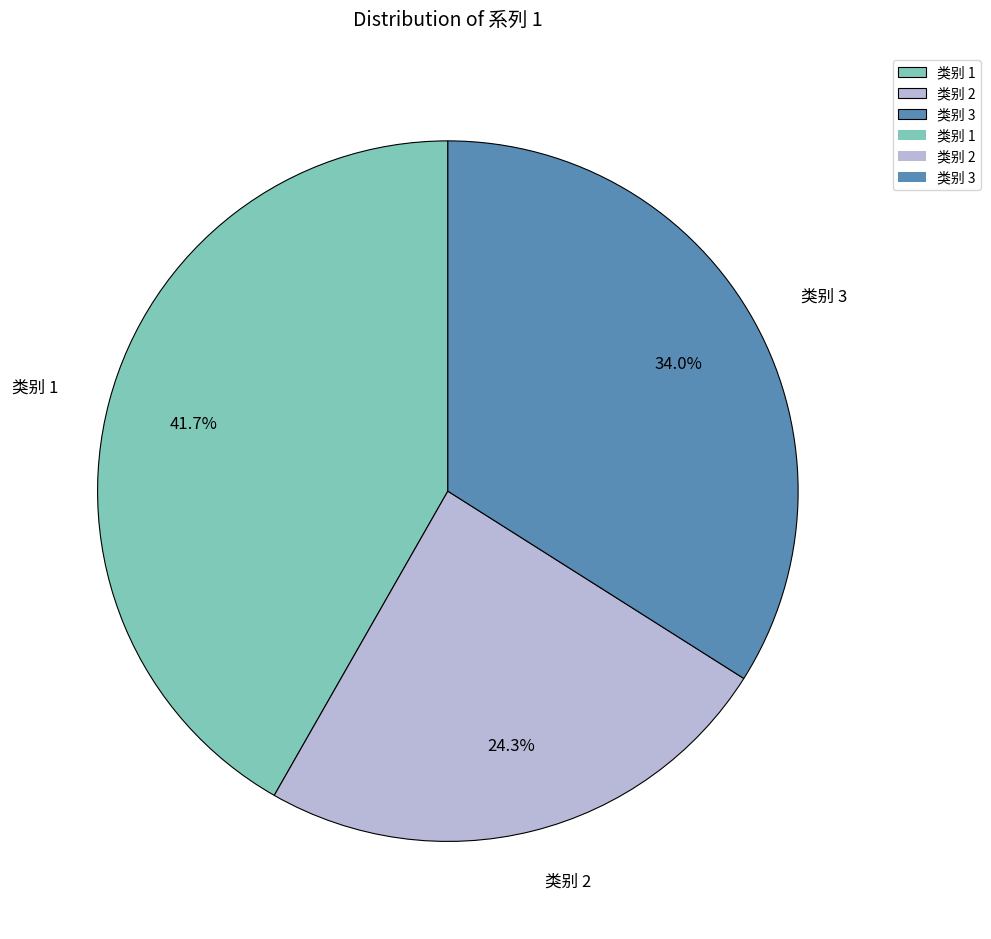

Which category has the smallest portion of the pie?

类别 2